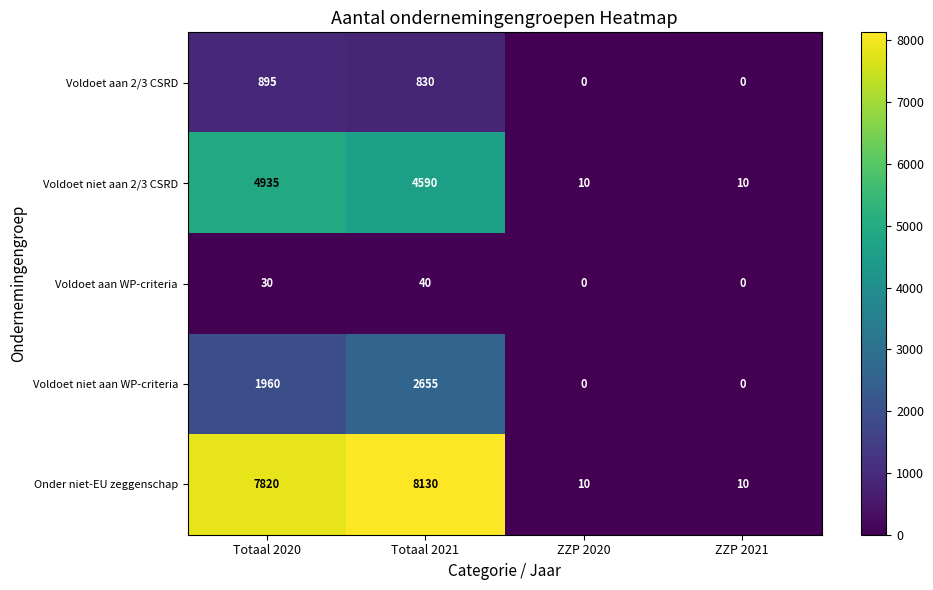

Which series changed the most between Totaal 2020 and ZZP 2020?

Onder niet-EU zeggenschap